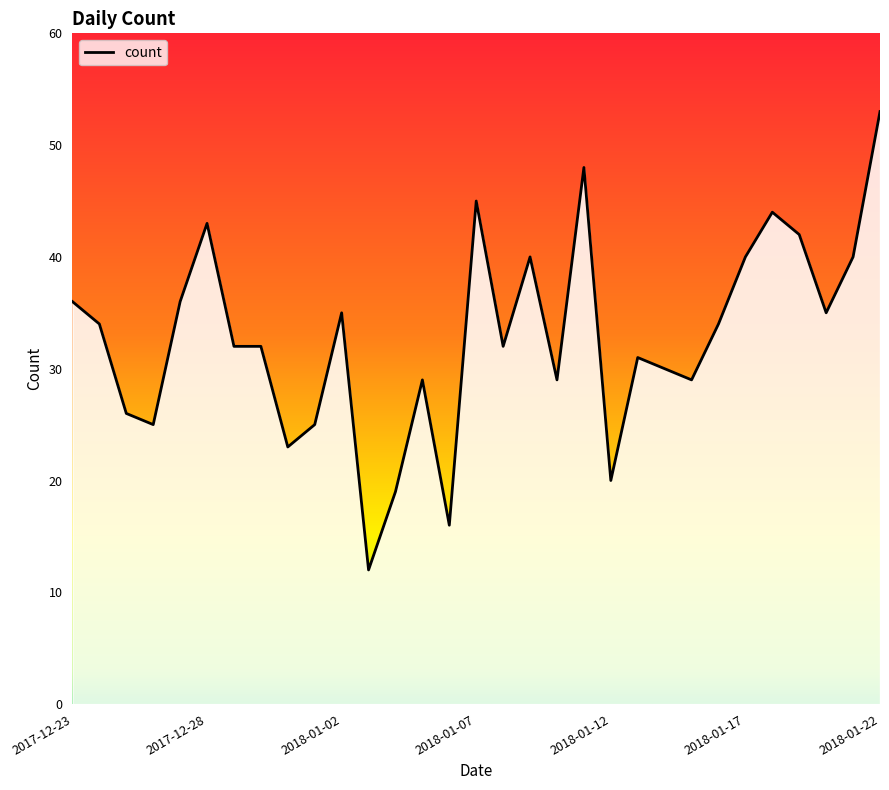

What is the minimum value shown in the chart?

12